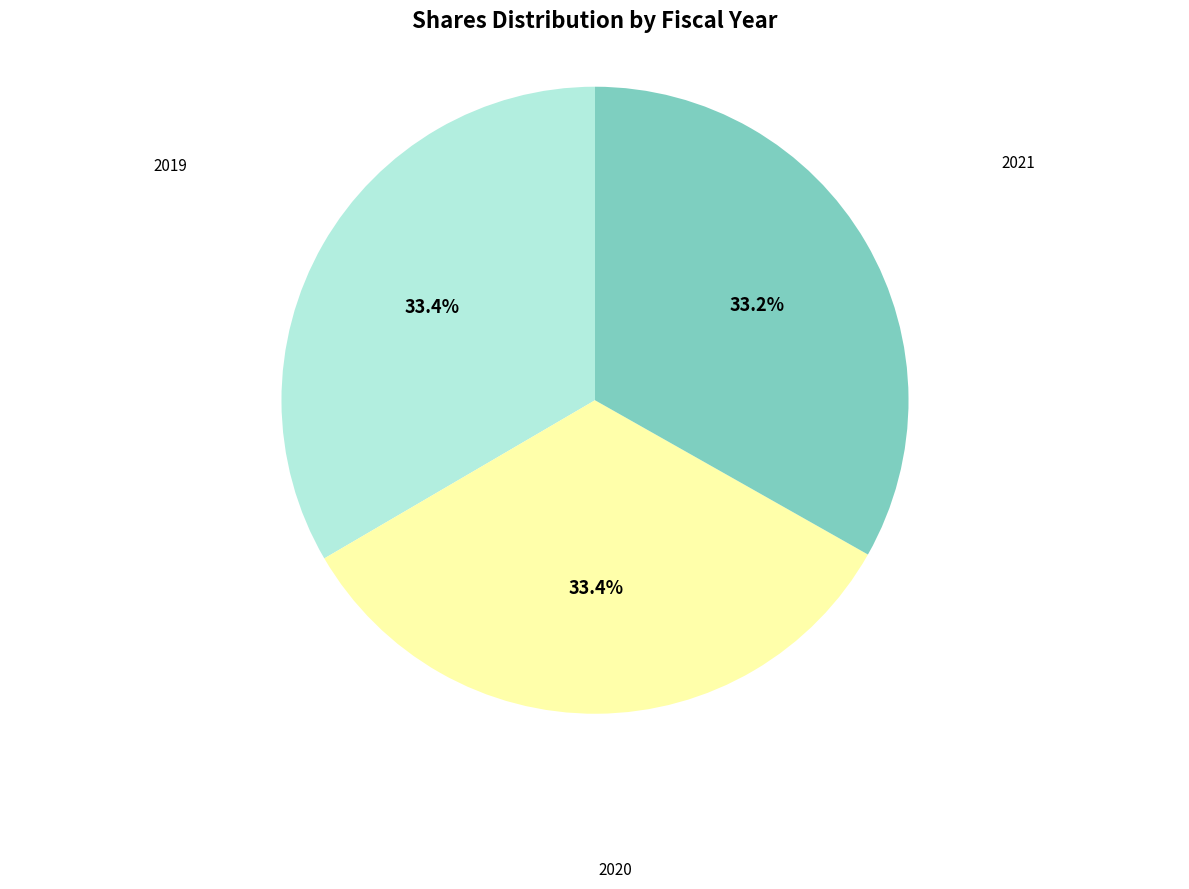

How many slices are in this pie chart?

3